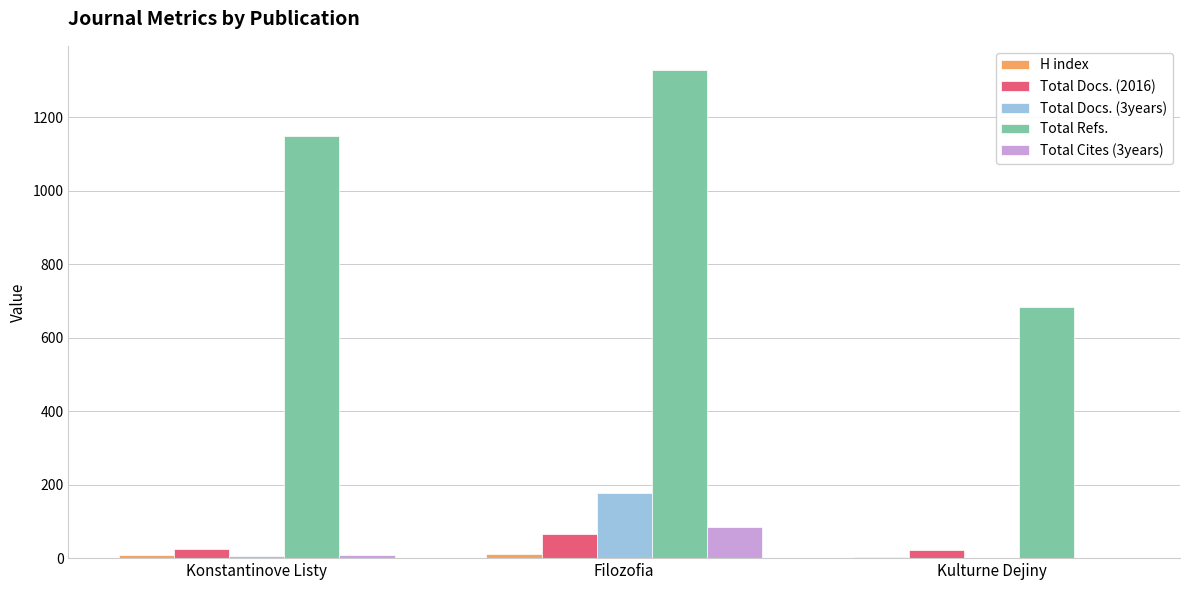

Which series has the largest range (max minus min)?

Total Refs.